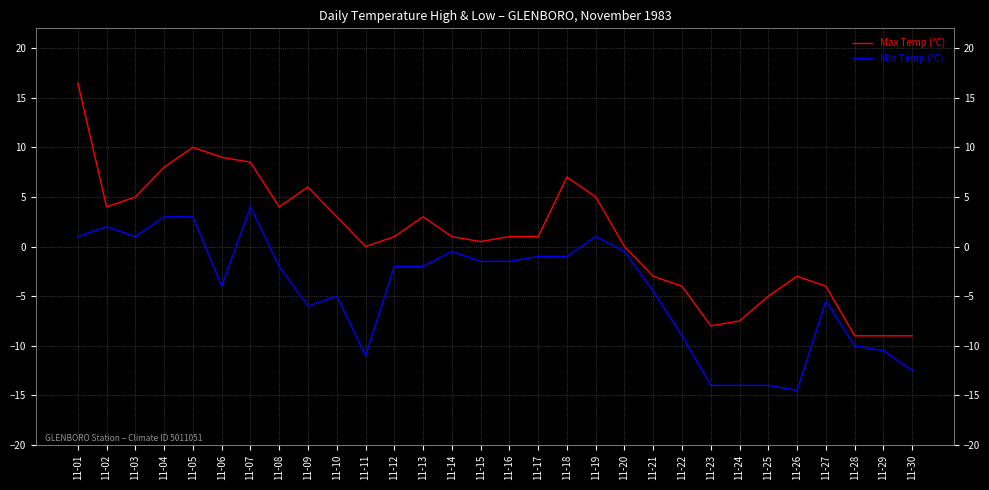

At which category does Min Temp (°C) reach its first local valley?

11-03